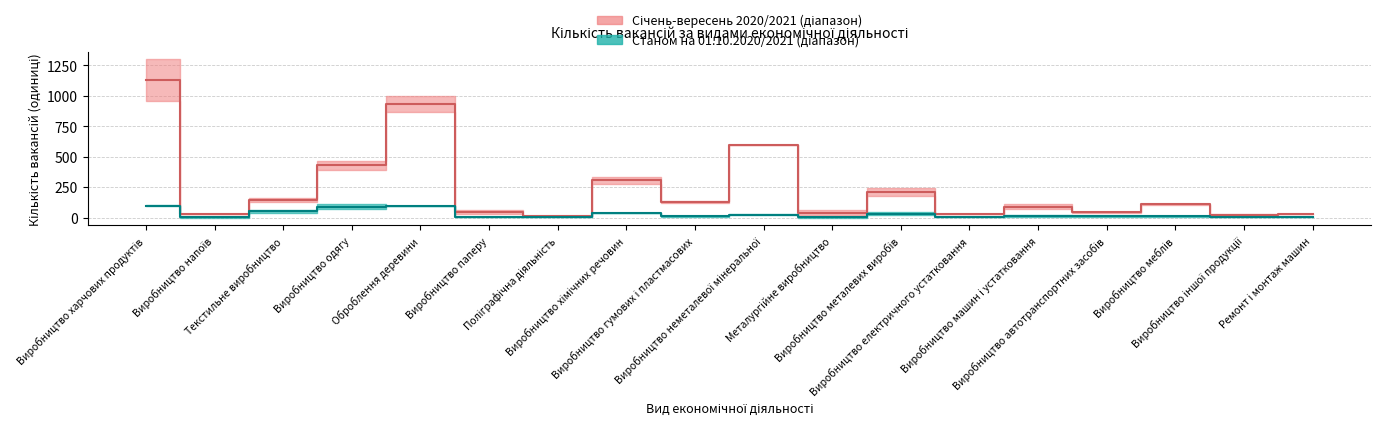

What is the label of the 10th point from the left?

Виробництво неметалевої мінеральної